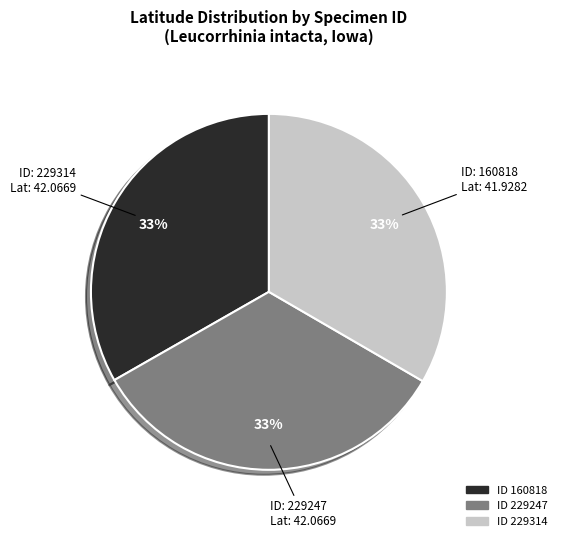

Does any single category account for the majority?

No